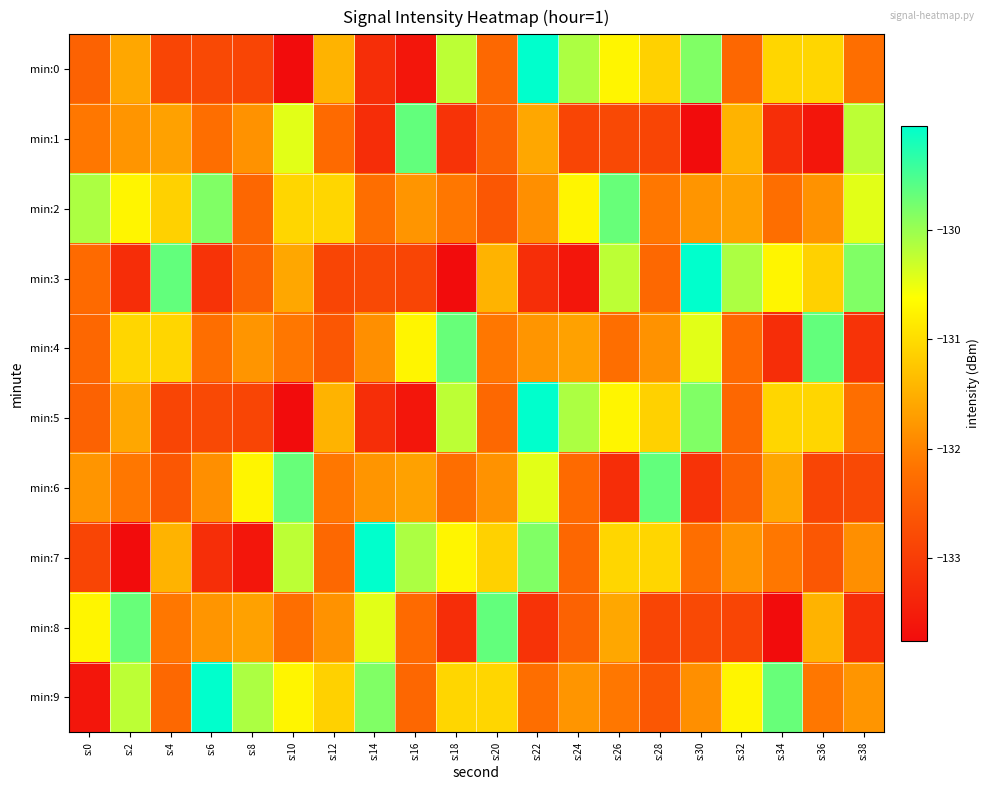

Reading right to left, extract all data points from this chart.

min:0: s:38=-132.3	s:36=-131.1	s:34=-131.1	s:32=-132.4	s:30=-129.8	s:28=-131.1	s:26=-130.7	s:24=-130.1	s:22=-129.0	s:20=-132.3	s:18=-130.2	s:16=-133.6	s:14=-133.2	s:12=-131.5	s:10=-133.8	s:8=-132.9	s:6=-132.8	s:4=-132.9	s:2=-131.6	s:0=-132.4
min:1: s:38=-130.2	s:36=-133.6	s:34=-133.2	s:32=-131.5	s:30=-133.8	s:28=-132.9	s:26=-132.8	s:24=-132.9	s:22=-131.6	s:20=-132.4	s:18=-133.2	s:16=-129.7	s:14=-133.3	s:12=-132.3	s:10=-130.4	s:8=-131.8	s:6=-132.2	s:4=-131.7	s:2=-131.8	s:0=-132.1
min:2: s:38=-130.4	s:36=-131.8	s:34=-132.2	s:32=-131.7	s:30=-131.8	s:28=-132.1	s:26=-129.7	s:24=-130.7	s:22=-131.9	s:20=-132.6	s:18=-132.1	s:16=-131.8	s:14=-132.3	s:12=-131.1	s:10=-131.1	s:8=-132.4	s:6=-129.8	s:4=-131.1	s:2=-130.7	s:0=-130.1
min:3: s:38=-129.8	s:36=-131.1	s:34=-130.7	s:32=-130.1	s:30=-129.0	s:28=-132.3	s:26=-130.2	s:24=-133.6	s:22=-133.2	s:20=-131.5	s:18=-133.8	s:16=-132.9	s:14=-132.8	s:12=-132.9	s:10=-131.6	s:8=-132.4	s:6=-133.2	s:4=-129.7	s:2=-133.3	s:0=-132.3
min:4: s:38=-133.2	s:36=-129.7	s:34=-133.3	s:32=-132.3	s:30=-130.4	s:28=-131.8	s:26=-132.2	s:24=-131.7	s:22=-131.8	s:20=-132.1	s:18=-129.7	s:16=-130.7	s:14=-131.9	s:12=-132.6	s:10=-132.1	s:8=-131.8	s:6=-132.3	s:4=-131.1	s:2=-131.1	s:0=-132.4
min:5: s:38=-132.3	s:36=-131.1	s:34=-131.1	s:32=-132.4	s:30=-129.8	s:28=-131.1	s:26=-130.7	s:24=-130.1	s:22=-129.0	s:20=-132.3	s:18=-130.2	s:16=-133.6	s:14=-133.2	s:12=-131.5	s:10=-133.8	s:8=-132.9	s:6=-132.8	s:4=-132.9	s:2=-131.6	s:0=-132.4
min:6: s:38=-132.8	s:36=-132.9	s:34=-131.6	s:32=-132.4	s:30=-133.2	s:28=-129.7	s:26=-133.3	s:24=-132.3	s:22=-130.4	s:20=-131.8	s:18=-132.2	s:16=-131.7	s:14=-131.8	s:12=-132.1	s:10=-129.7	s:8=-130.7	s:6=-131.9	s:4=-132.6	s:2=-132.1	s:0=-131.8
min:7: s:38=-131.9	s:36=-132.6	s:34=-132.1	s:32=-131.8	s:30=-132.3	s:28=-131.1	s:26=-131.1	s:24=-132.4	s:22=-129.8	s:20=-131.1	s:18=-130.7	s:16=-130.1	s:14=-129.0	s:12=-132.3	s:10=-130.2	s:8=-133.6	s:6=-133.2	s:4=-131.5	s:2=-133.8	s:0=-132.9
min:8: s:38=-133.2	s:36=-131.5	s:34=-133.8	s:32=-132.9	s:30=-132.8	s:28=-132.9	s:26=-131.6	s:24=-132.4	s:22=-133.2	s:20=-129.7	s:18=-133.3	s:16=-132.3	s:14=-130.4	s:12=-131.8	s:10=-132.2	s:8=-131.7	s:6=-131.8	s:4=-132.1	s:2=-129.7	s:0=-130.7
min:9: s:38=-131.8	s:36=-132.1	s:34=-129.7	s:32=-130.7	s:30=-131.9	s:28=-132.6	s:26=-132.1	s:24=-131.8	s:22=-132.3	s:20=-131.1	s:18=-131.1	s:16=-132.4	s:14=-129.8	s:12=-131.1	s:10=-130.7	s:8=-130.1	s:6=-129.0	s:4=-132.3	s:2=-130.2	s:0=-133.6